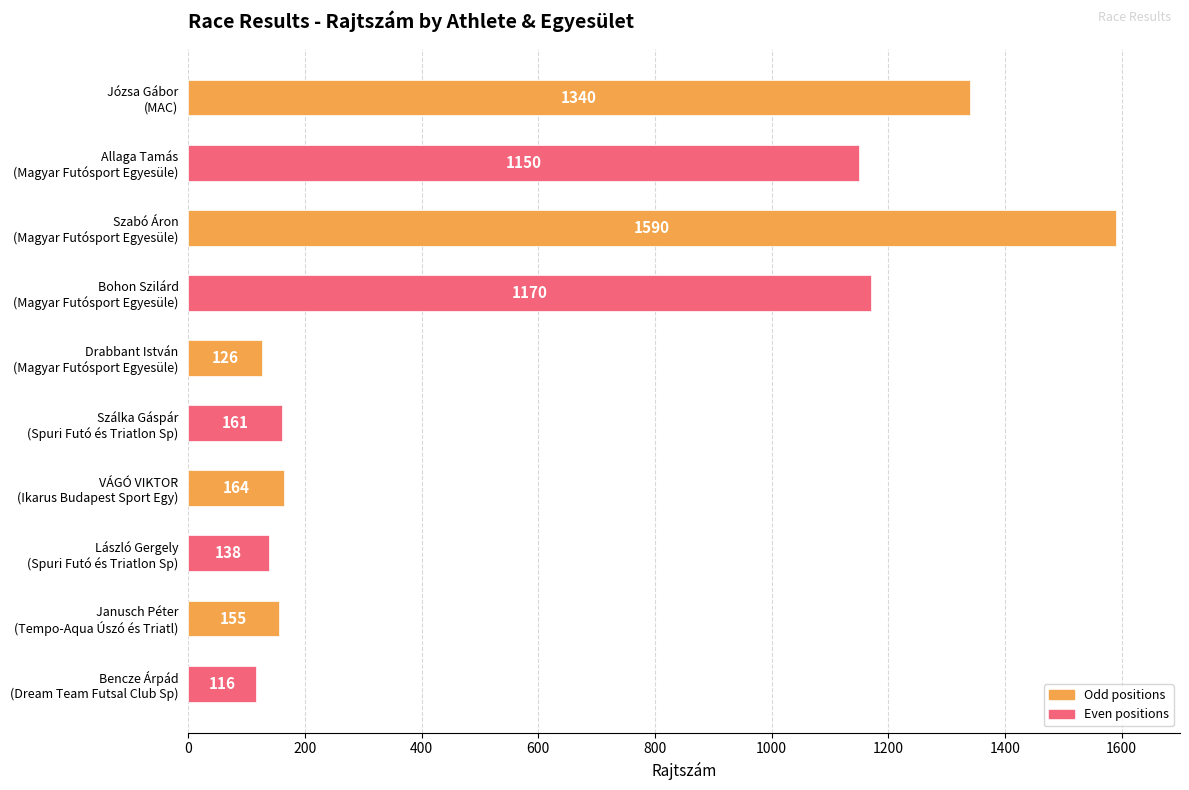

Which category has the highest value across all series?

Szabó Áron
(Magyar Futósport Egyesüle)